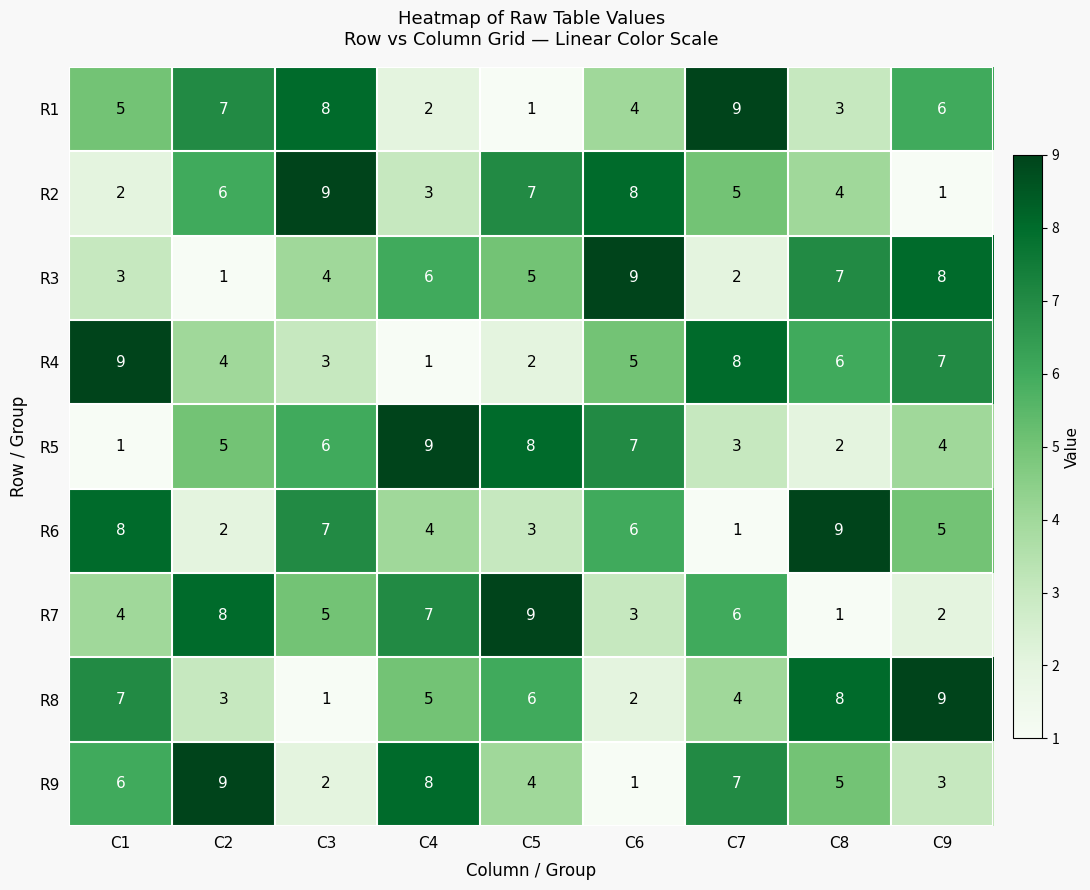

What is the maximum value for R5?

9